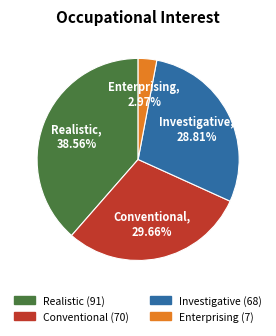

To the nearest percent, what is the average slice percentage?

25%